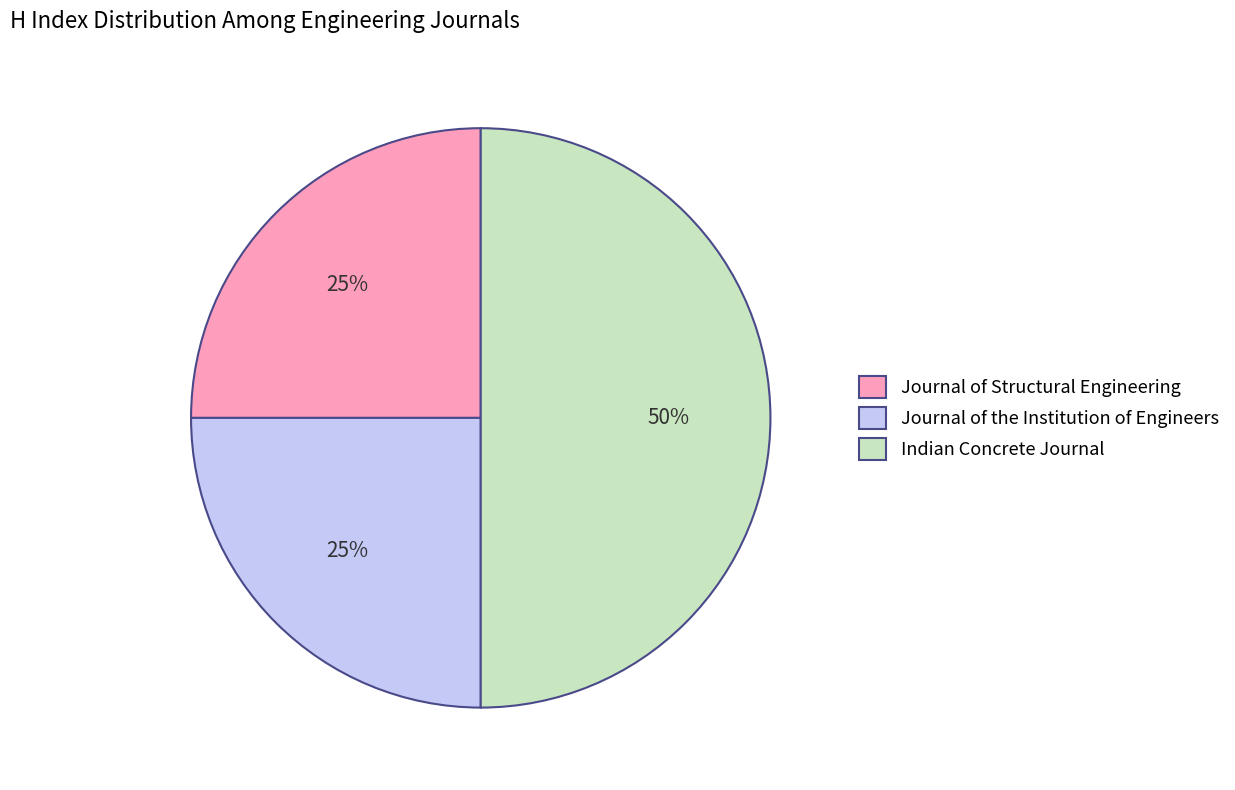

Is Journal of the Institution of Engineers the majority of the pie?

No